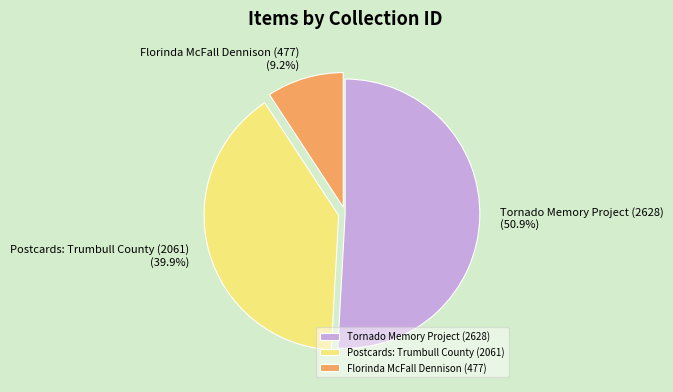

What is the smallest slice in the pie chart?

Florinda McFall Dennison (477)